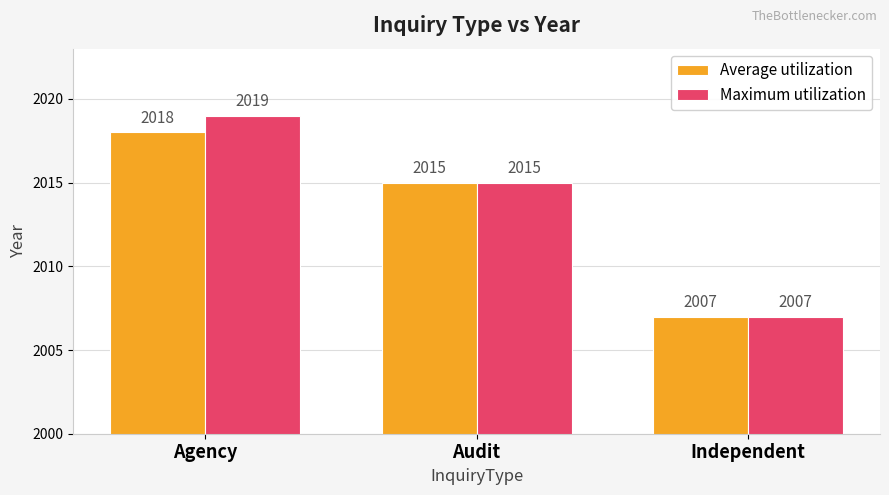

Reading left to right, what are all the values shown in this chart?

Average utilization: 2018	2015	2007
Maximum utilization: 2019	2015	2007